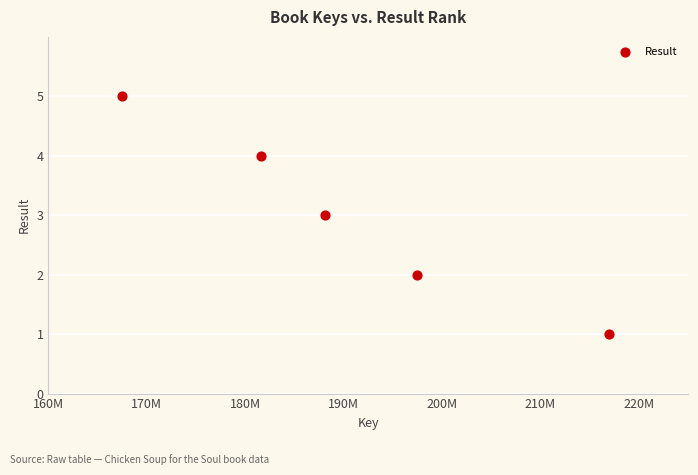

What is the range of Y values (max minus min)?

4